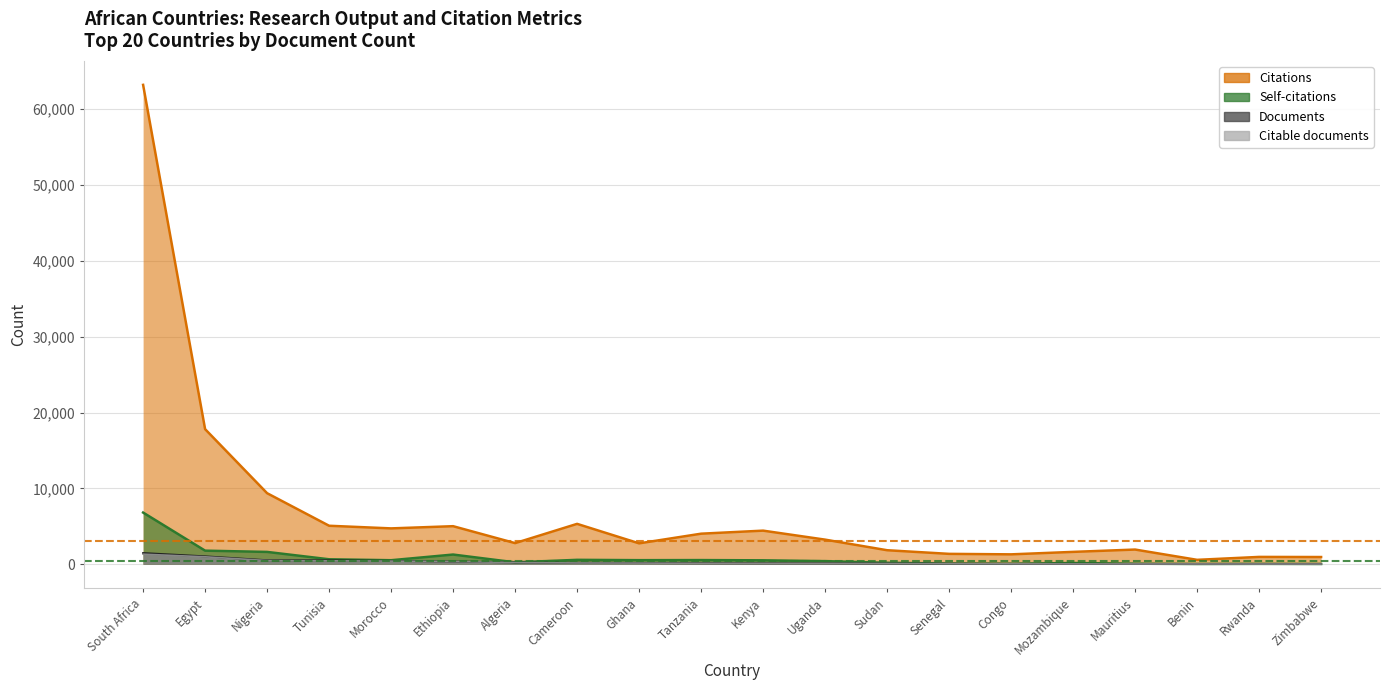

Where does the Citations series first go above 3246?

South Africa